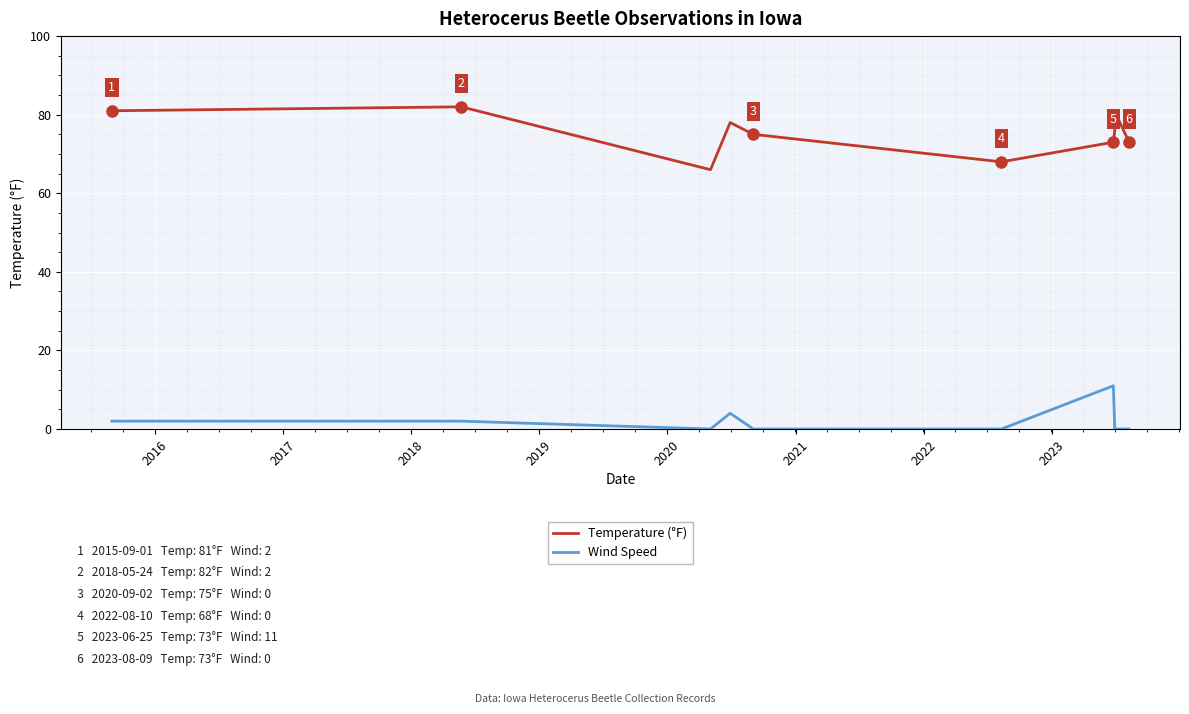

True or false: Temperature (°F) has a value of 36 at 14.

False